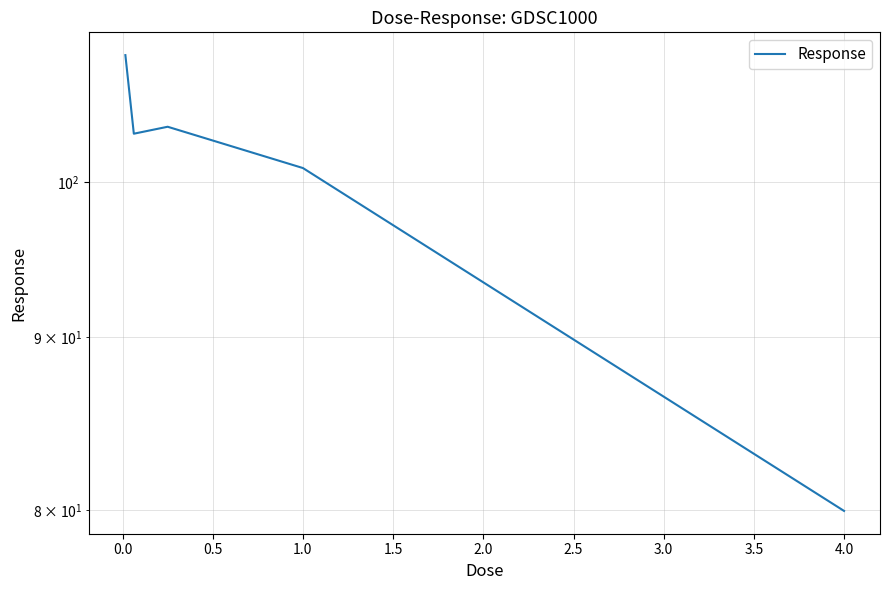

What is the greatest value displayed?

109.0